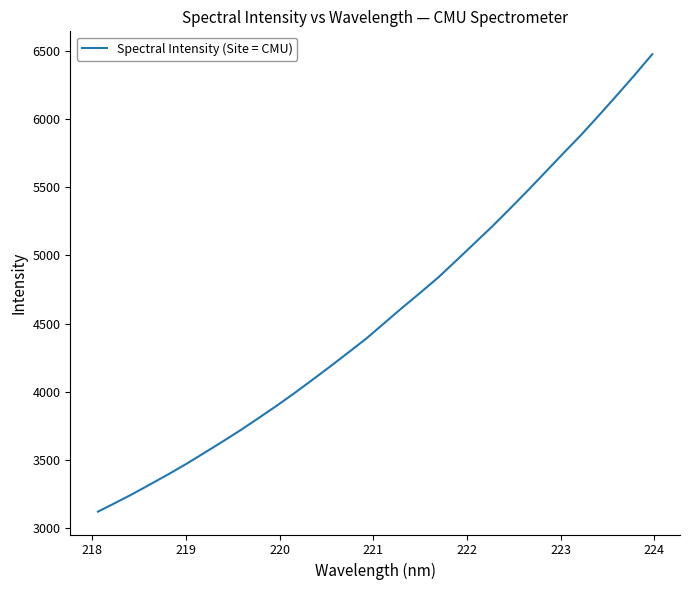

What is the smallest value displayed?

3120.8